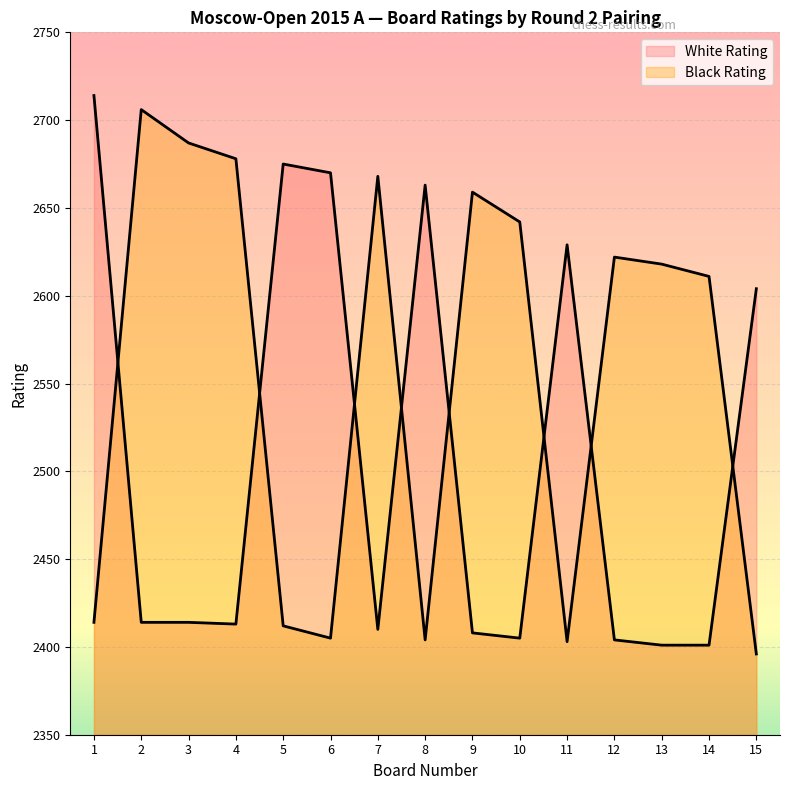

How many data points in Black Rating are above 2618?

7